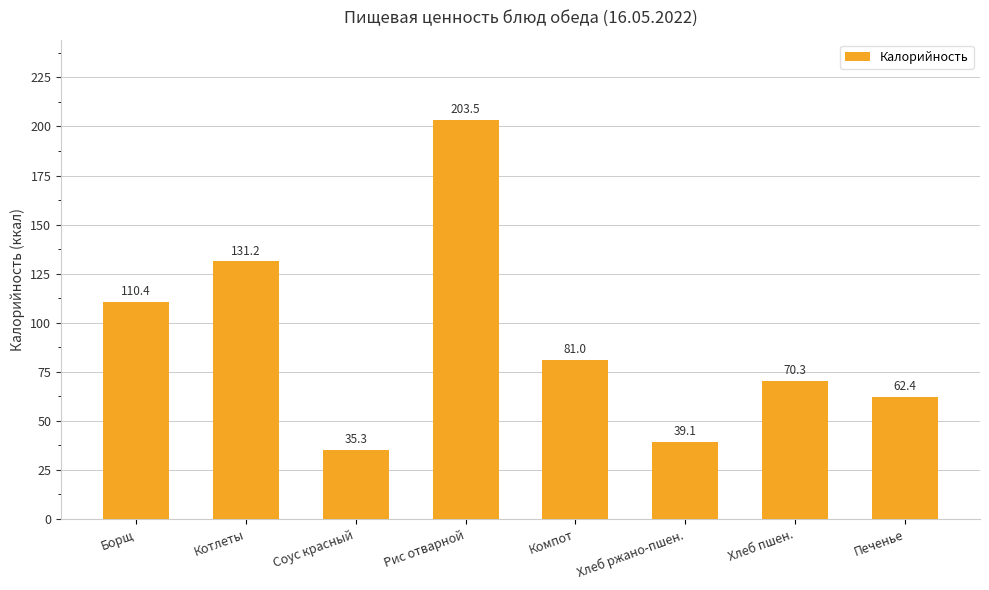

List the labels in order of value, largest first.

Рис отварной, Котлеты, Борщ, Компот, Хлеб пшен., Печенье, Хлеб ржано-пшен., Соус красный